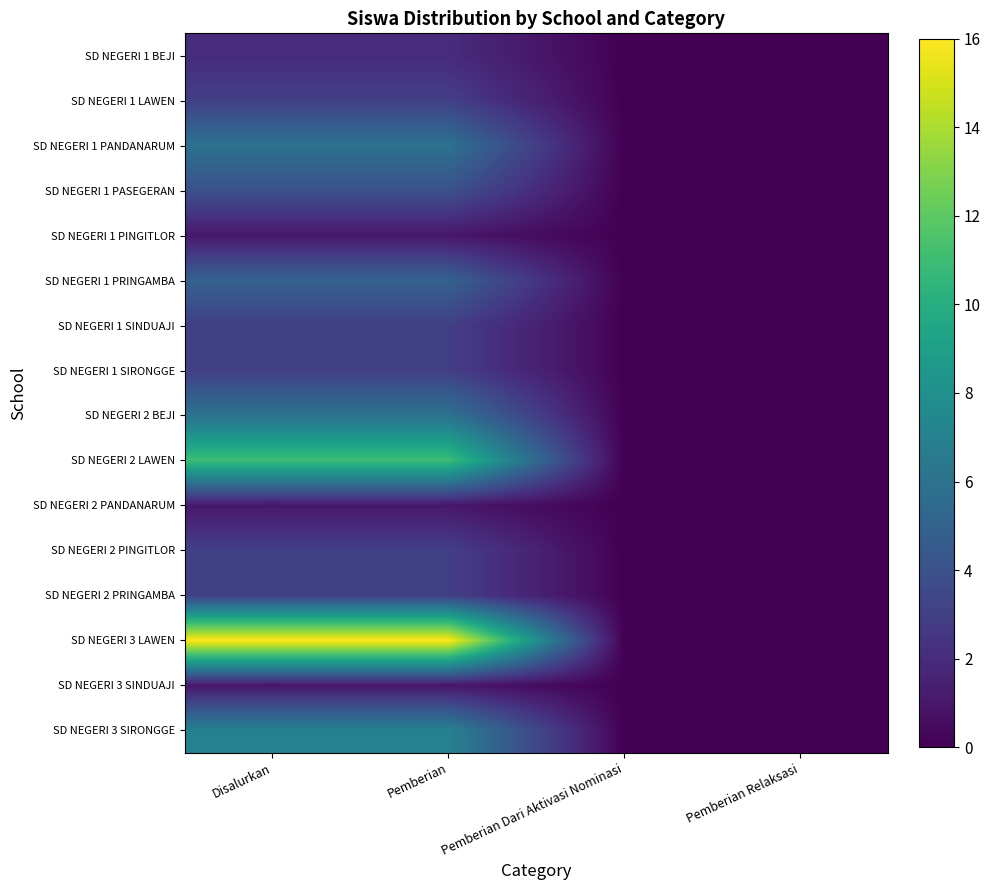

What is the average value of the SD NEGERI 2 BEJI series?

3